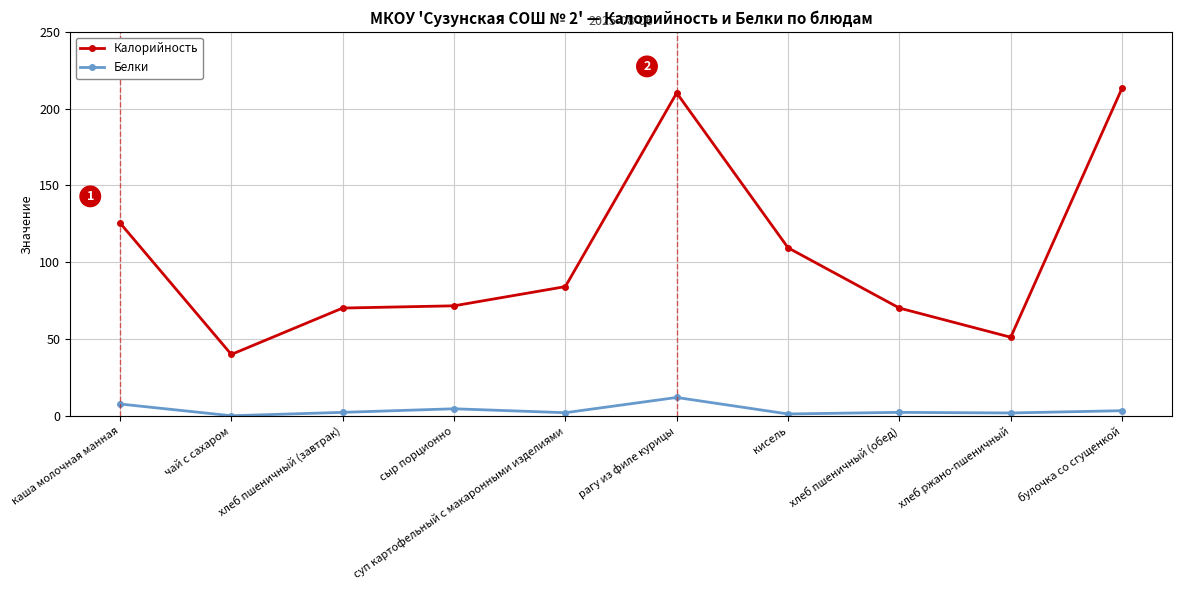

List the series in order of their peak value, highest first.

Калорийность, Белки